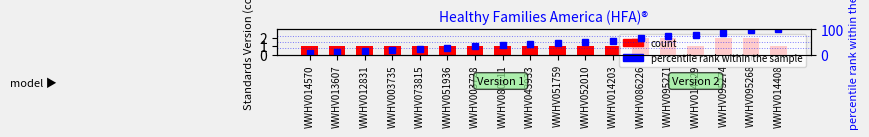

What is the highest value of the Standards Version series?

2.0